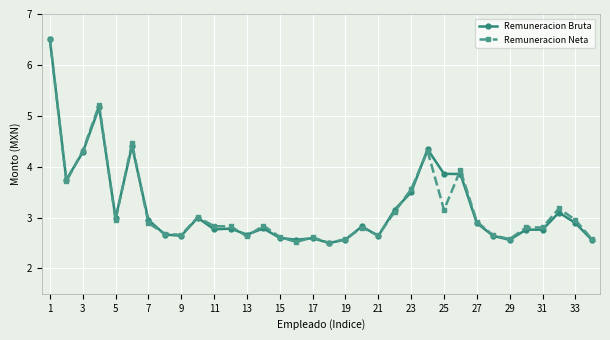

True or false: Remuneracion Bruta has more than 0 interior local peaks.

True